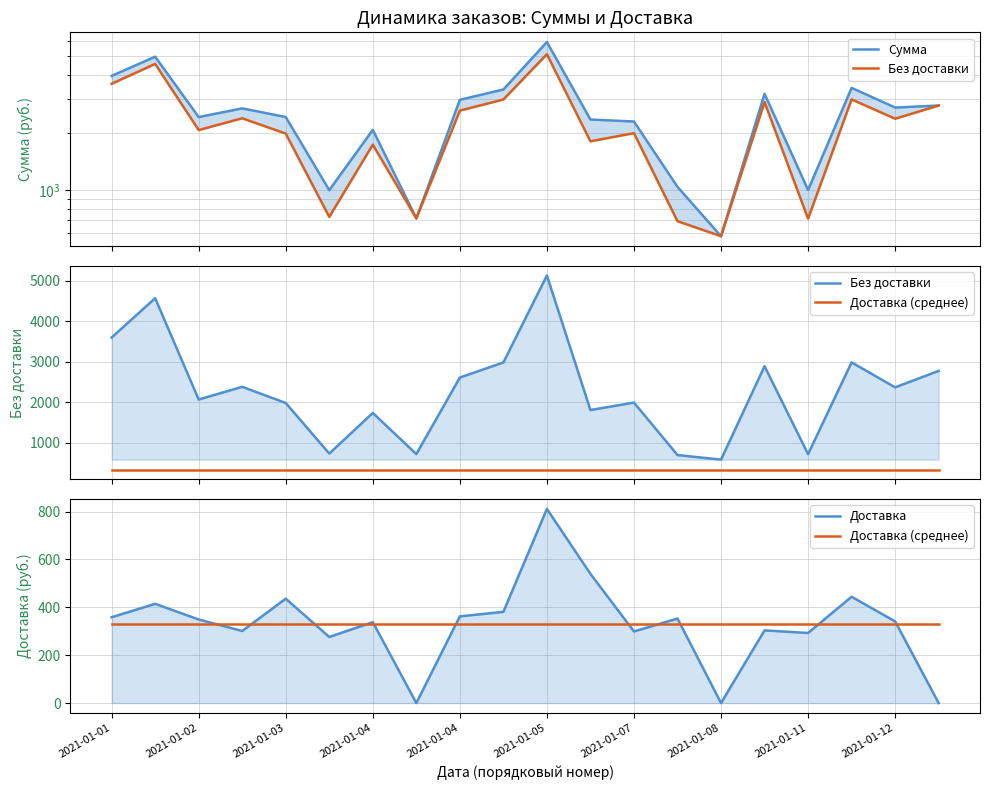

True or false: Доставка (среднее) and Сумма cross at least once.

False